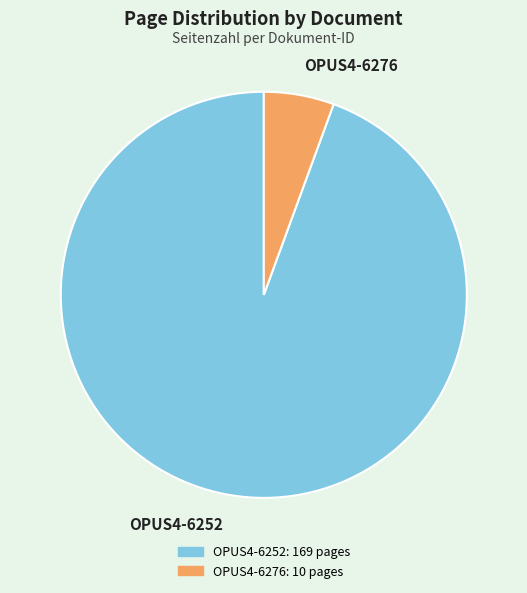

What is the largest slice in the pie chart?

OPUS4-6252